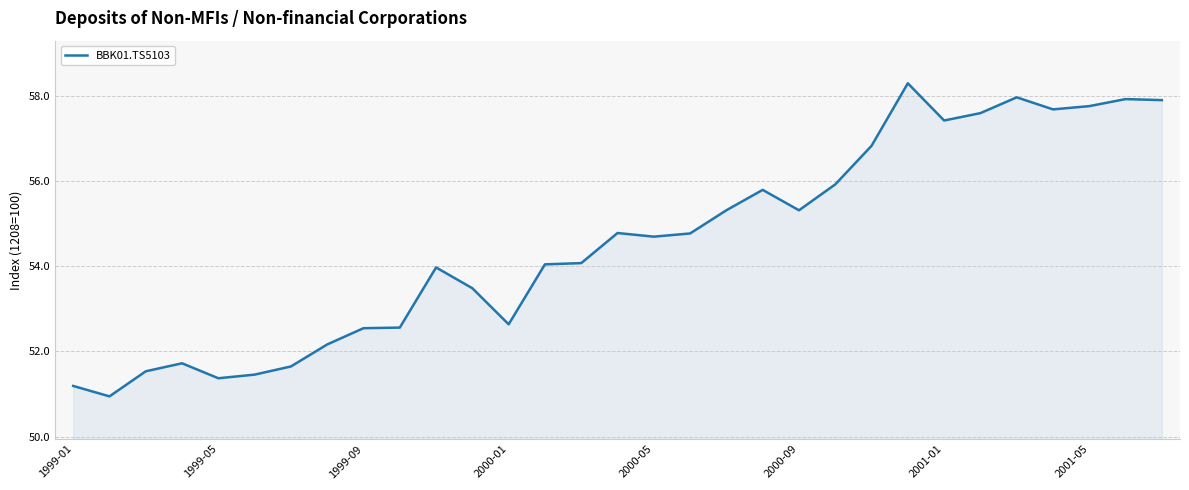

What is the maximum value shown in the chart?

58.3